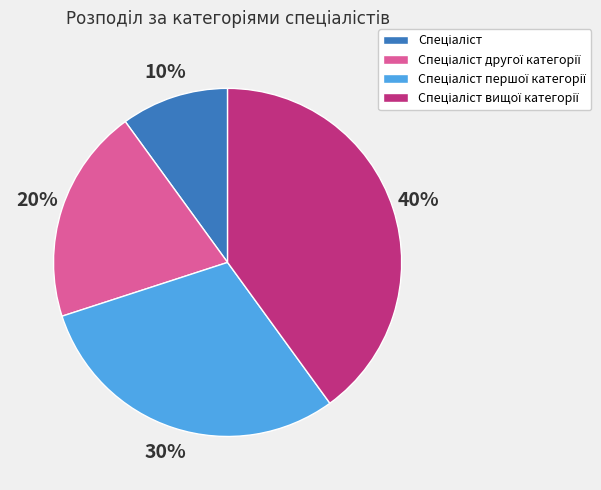

How many segments does this pie chart have?

4